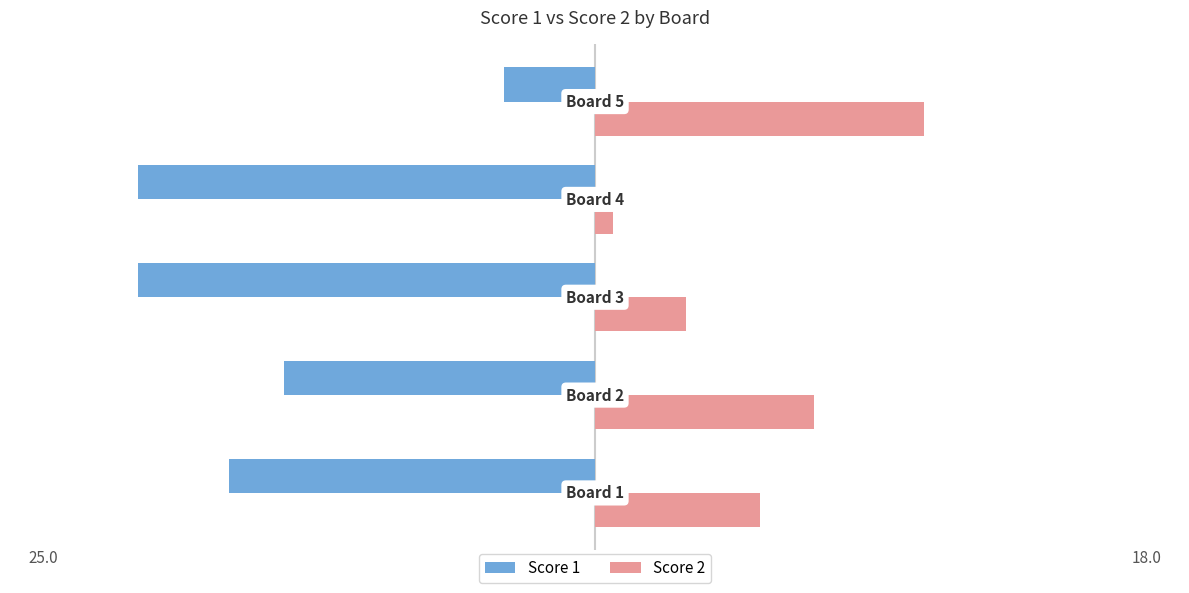

What is the highest value of the Score 1 series?

-5